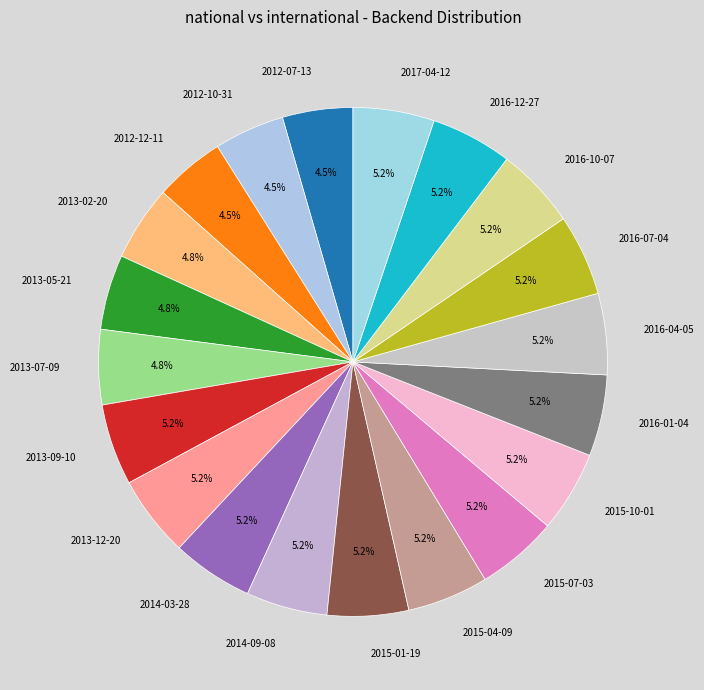

What percentage is NOT represented by 2015-01-19?

94.8%